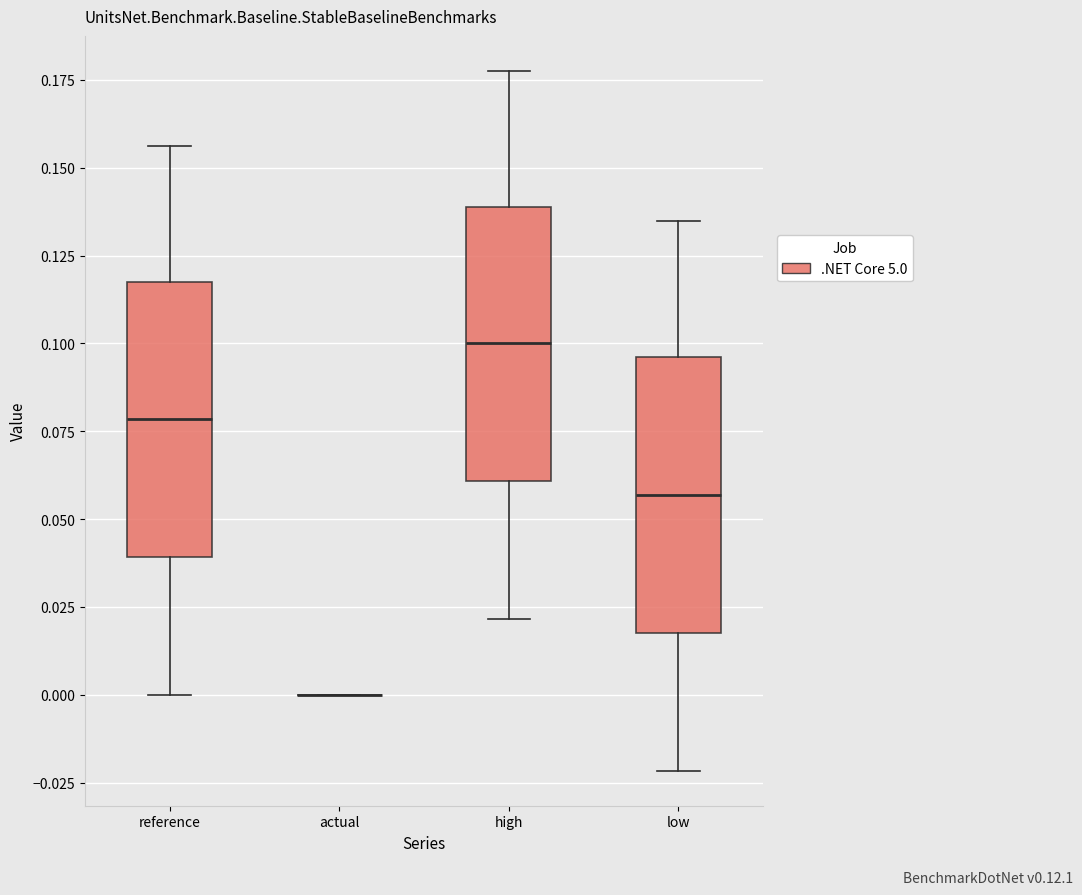

Reading left to right, read every box against the y-axis: the position of its median line, the range the box covers, and the ends of its whiskers. The values are not printed on the chart, so give them approximately, as read against the axis.

reference: median 0.080, box 0.040 to 0.115, whiskers 0.000 to 0.155
actual: box collapsed to a line at 0.000, whiskers 0.000 to 0.000
high: median 0.100, box 0.060 to 0.140, whiskers 0.020 to 0.180
low: median 0.055, box 0.020 to 0.095, whiskers -0.020 to 0.135